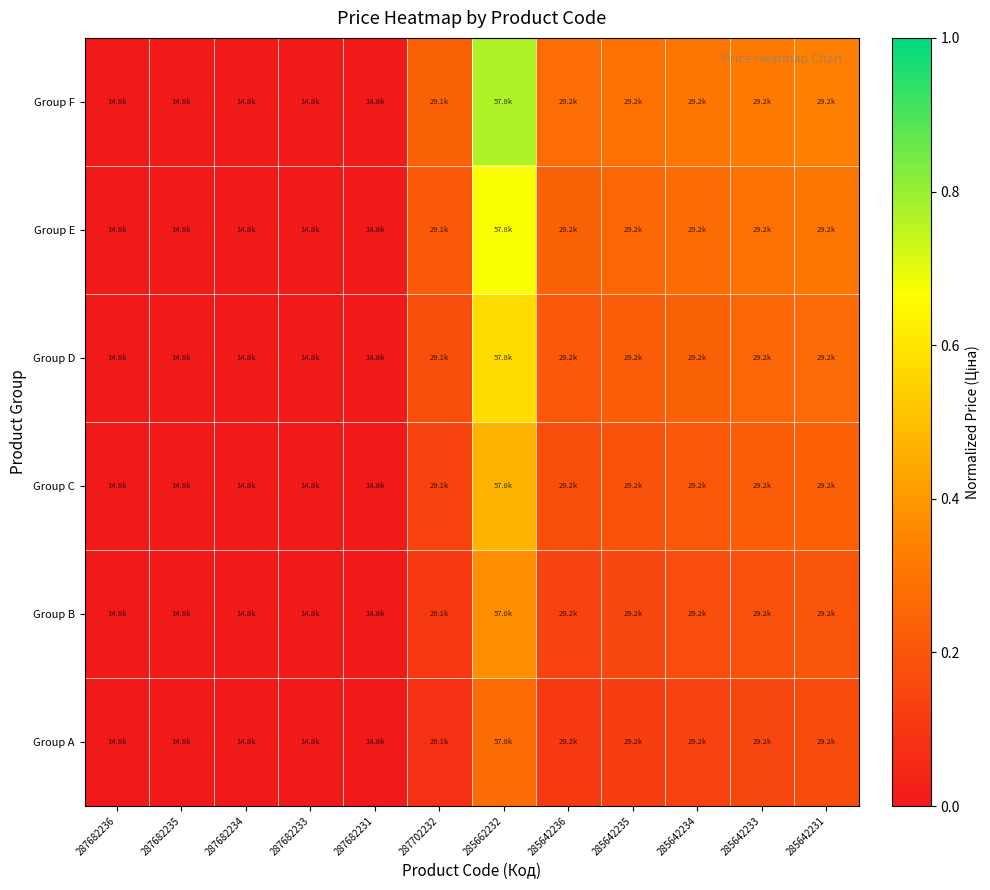

Reading left to right, what are all the values shown in this chart?

Group A: 287682236=0.0	287682235=0.0	287682234=0.0	287682233=0.0	287682231=0.0	287702232=0.1	285662232=0.3	285642236=0.1	285642235=0.1	285642234=0.1	285642233=0.2	285642231=0.2
Group B: 287682236=0.0	287682235=0.0	287682234=0.0	287682233=0.0	287682231=0.0	287702232=0.1	285662232=0.4	285642236=0.1	285642235=0.2	285642234=0.2	285642233=0.2	285642231=0.2
Group C: 287682236=0.0	287682235=0.0	287682234=0.0	287682233=0.0	287682231=0.0	287702232=0.1	285662232=0.5	285642236=0.2	285642235=0.2	285642234=0.2	285642233=0.2	285642231=0.2
Group D: 287682236=0.0	287682235=0.0	287682234=0.0	287682233=0.0	287682231=0.0	287702232=0.2	285662232=0.6	285642236=0.2	285642235=0.2	285642234=0.2	285642233=0.3	285642231=0.3
Group E: 287682236=0.0	287682235=0.0	287682234=0.0	287682233=0.0	287682231=0.0	287702232=0.2	285662232=0.7	285642236=0.2	285642235=0.3	285642234=0.3	285642233=0.3	285642231=0.3
Group F: 287682236=0.0	287682235=0.0	287682234=0.0	287682233=0.0	287682231=0.0	287702232=0.2	285662232=0.8	285642236=0.3	285642235=0.3	285642234=0.3	285642233=0.3	285642231=0.3